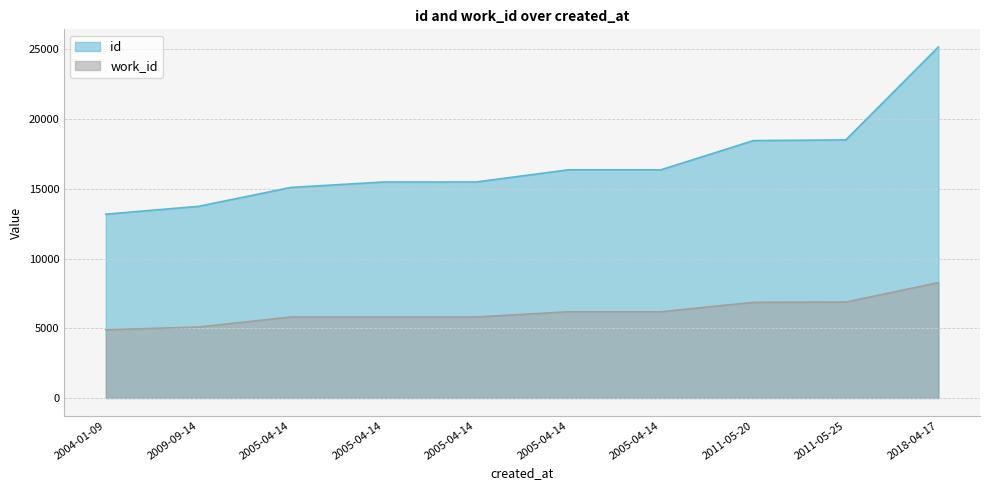

At which label does id first exceed 16359?

2005-04-14